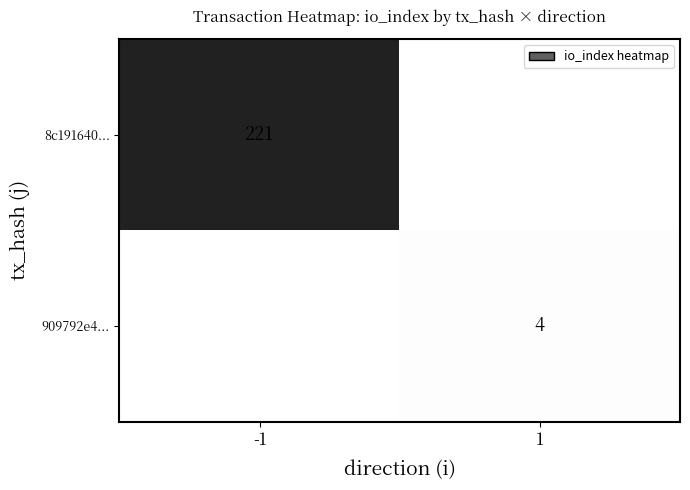

Which has a higher value, 1 or -1?

-1